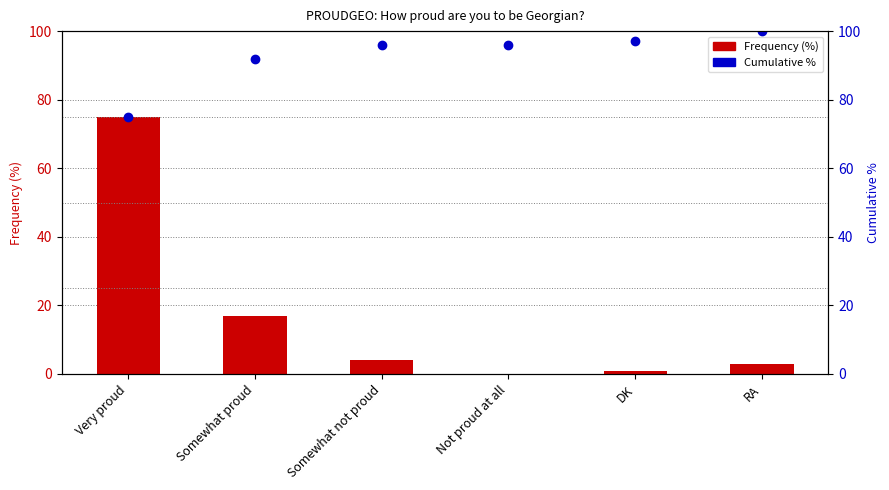

What is the difference between the Cumulative % values at Somewhat proud and Somewhat not proud?

4